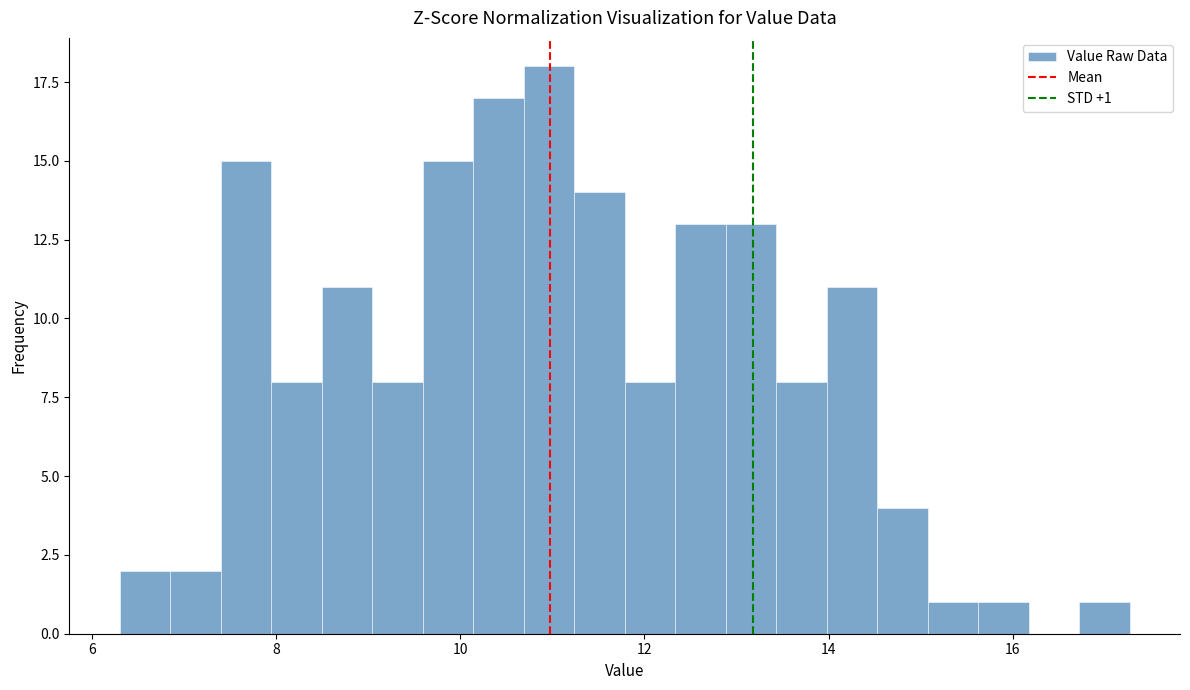

Read against the x-axis, roughly where is the centre of the tallest bar?

11.0